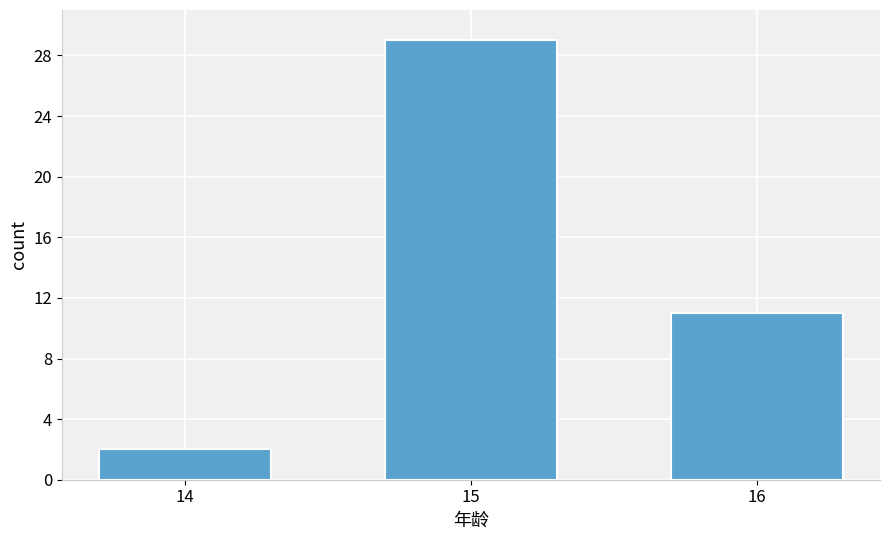

Which label corresponds to the largest value in the chart?

15